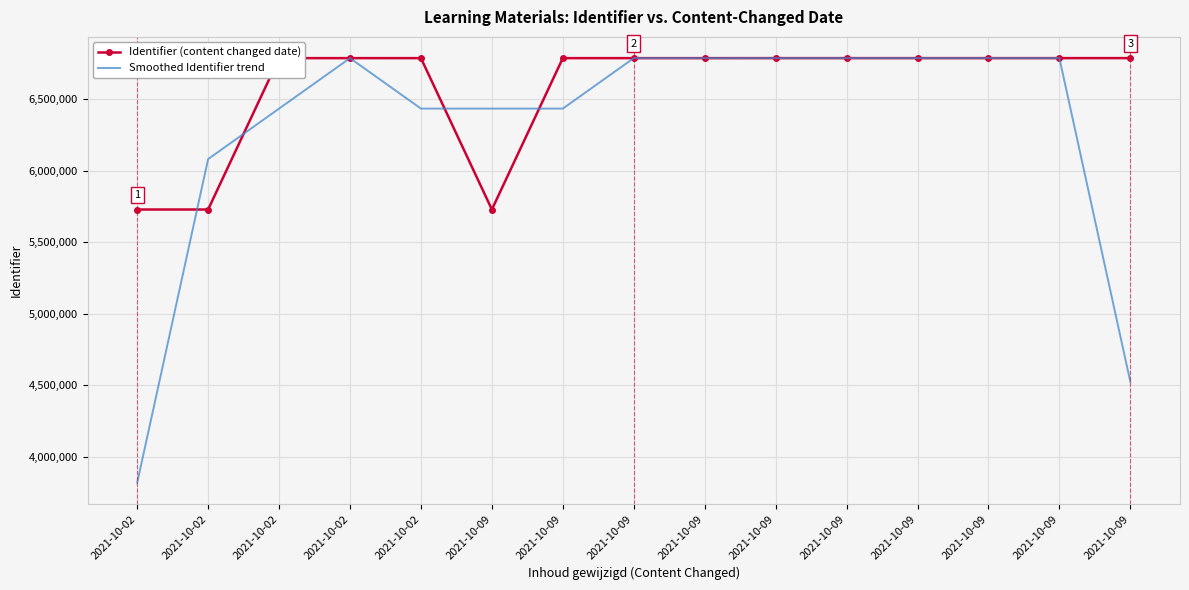

What is the average value of the Smoothed Identifier trend series?

6296797.4